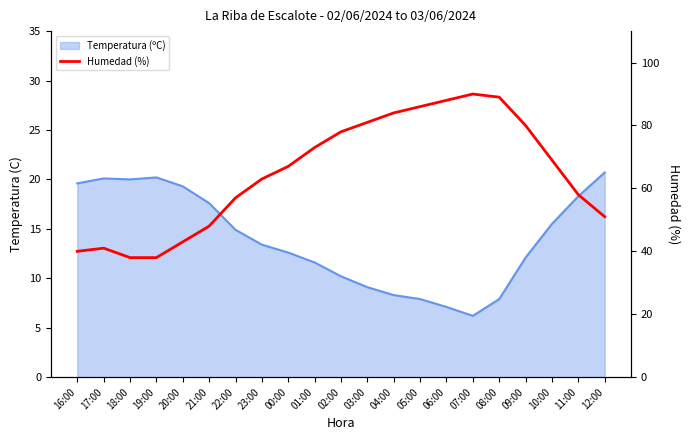

What is the value of the 11th point from the left?

78